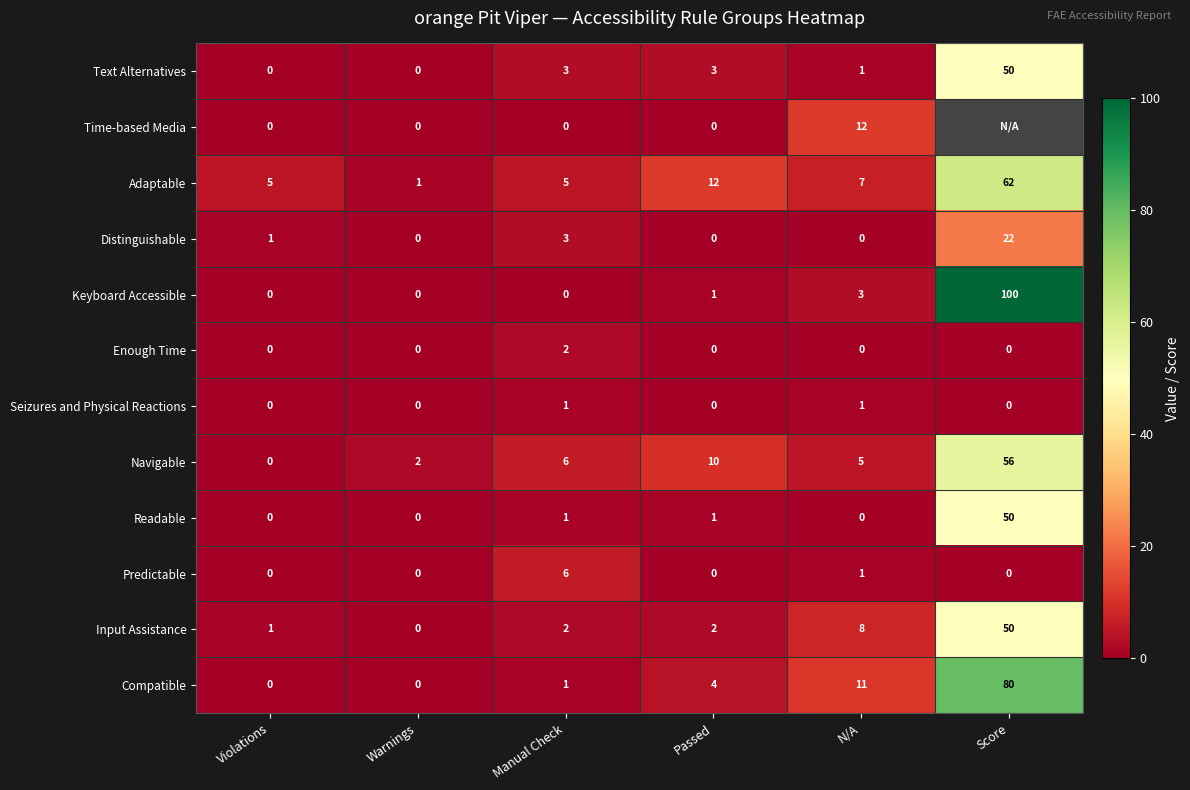

At which label is Compatible closest to 40?

N/A